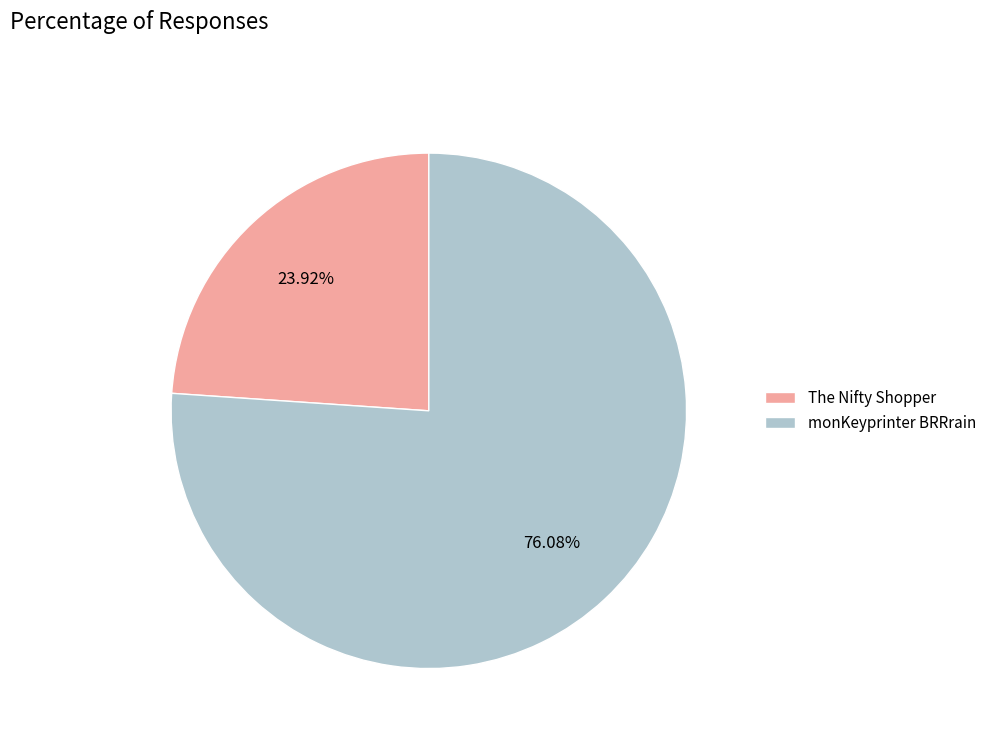

The The Nifty Shopper slice represents 33% of the pie. True or false?

False